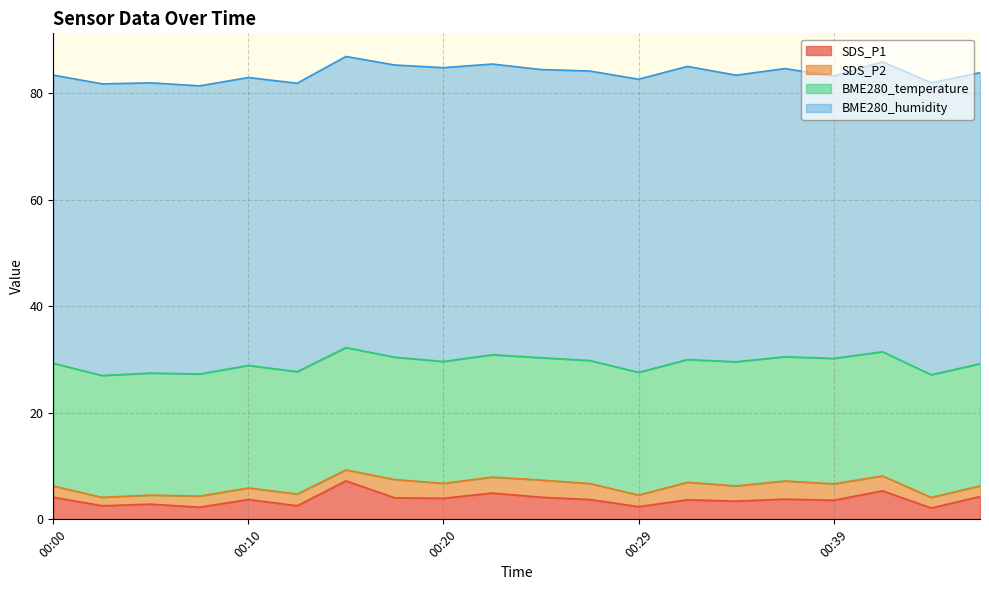

List the labels in order of SDS_P1 value, largest first.

00:15, 00:42, 00:22, 00:47, 00:00, 00:25, 00:17, 00:20, 00:37, 00:10, 00:27, 00:32, 00:39, 00:34, 00:05, 00:02, 00:12, 00:29, 00:07, 00:44